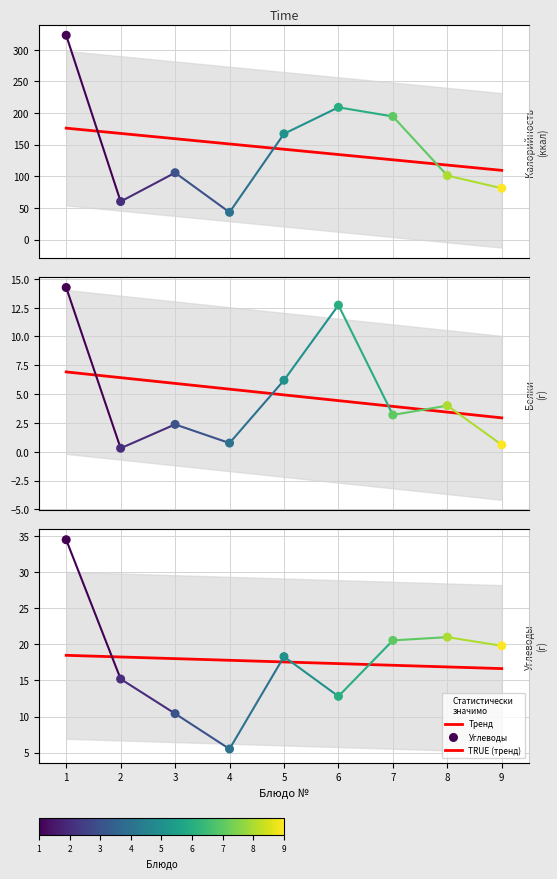

What is the total value across all series at 4?

49.2